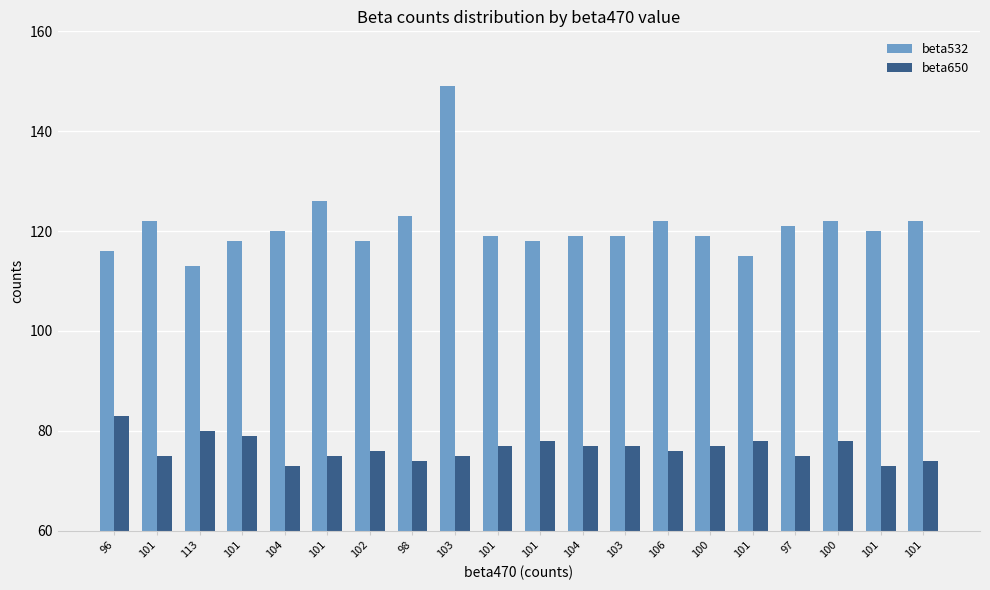

How many data points does each series have?

20